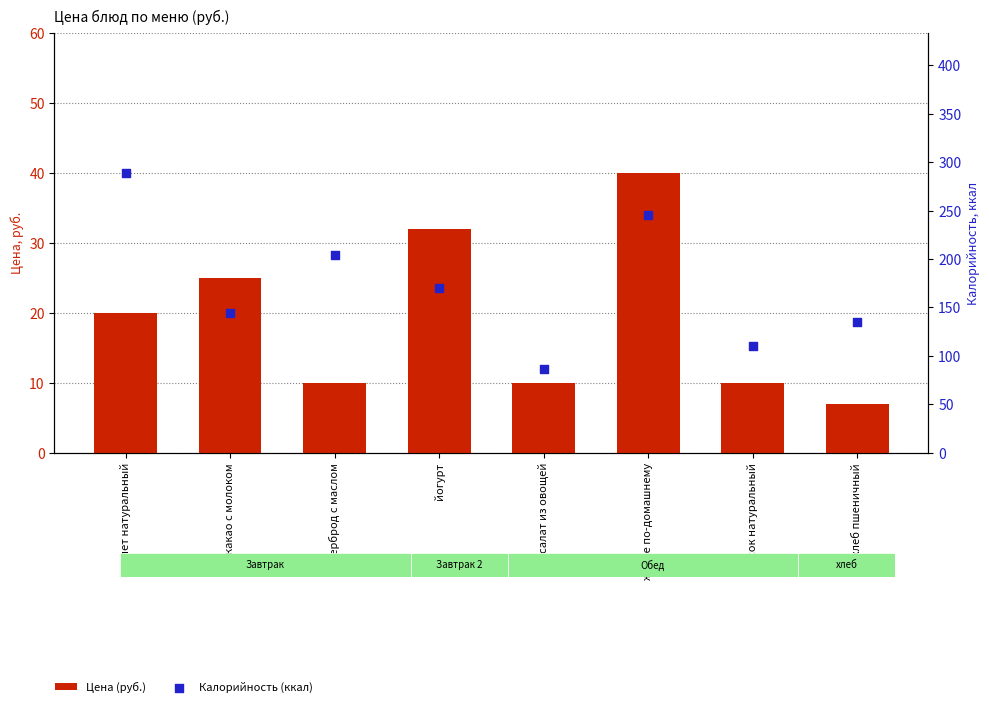

Which series has the widest spread of Y values?

Калорийность (ккал)